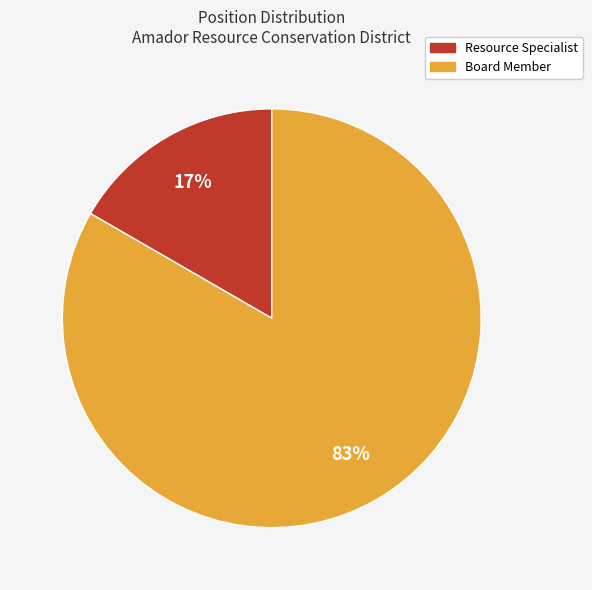

Count the number of slices in the pie.

2